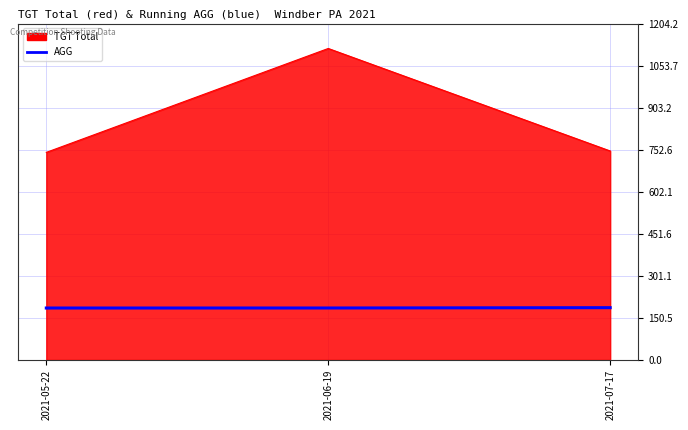

List the series in order of their peak value, lowest first.

AGG, TGT Total